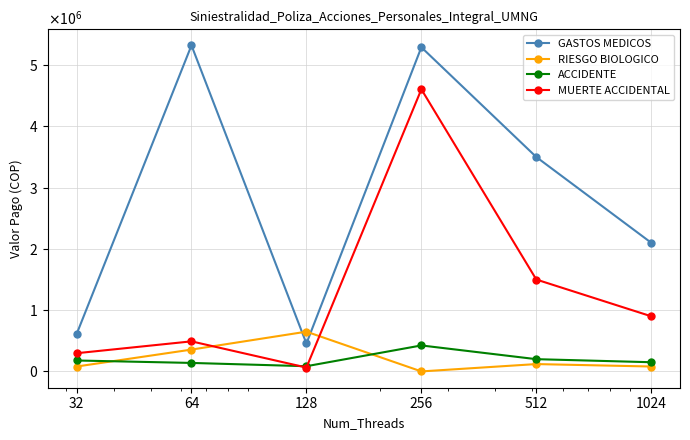

Is this an area chart (filled region under the line)?

No